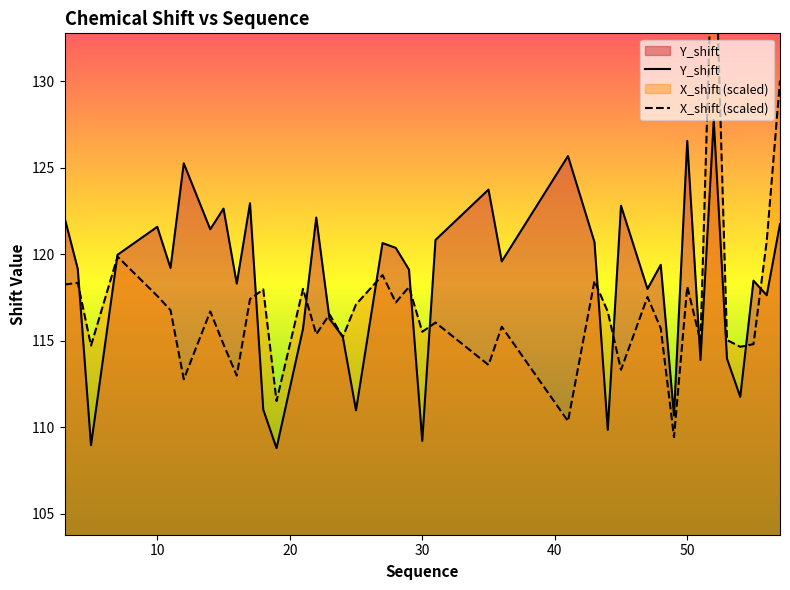

The value of Y_shift at 50 is 126.5. True or false?

True